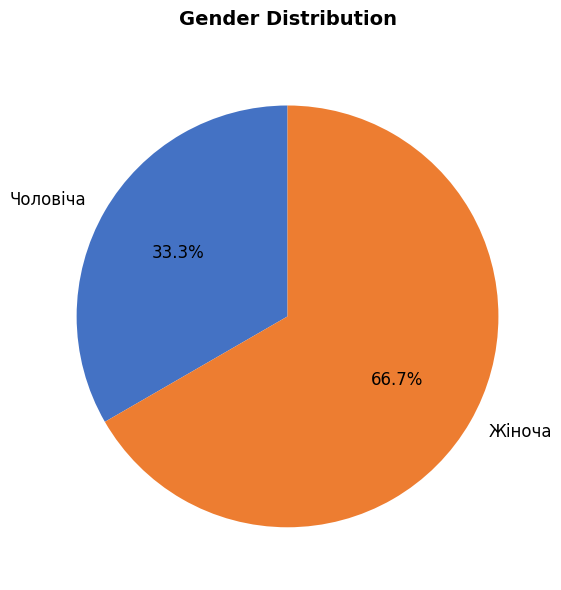

What is the ratio of the value at Жіноча to the value at Чоловіча?

2.0